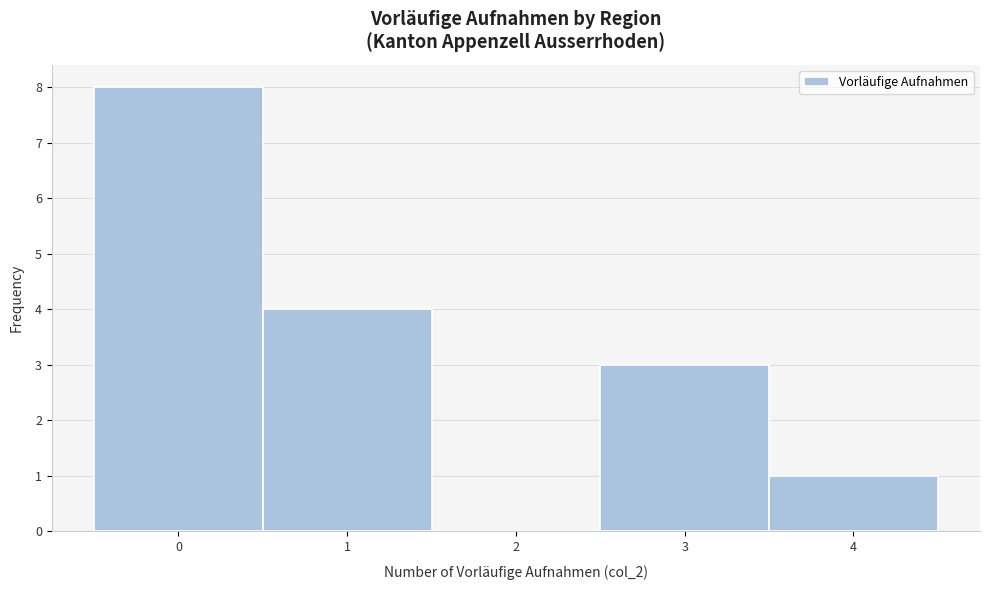

Reading left to right, transcribe this chart: for each bar, give the range it covers on the x-axis and its height. The values are not printed on the chart, so give them approximately, as read against the axis.

-0.5 to 0.5: 8
0.5 to 1.5: 4
1.5 to 2.5: 0
2.5 to 3.5: 3
3.5 to 4.5: 1